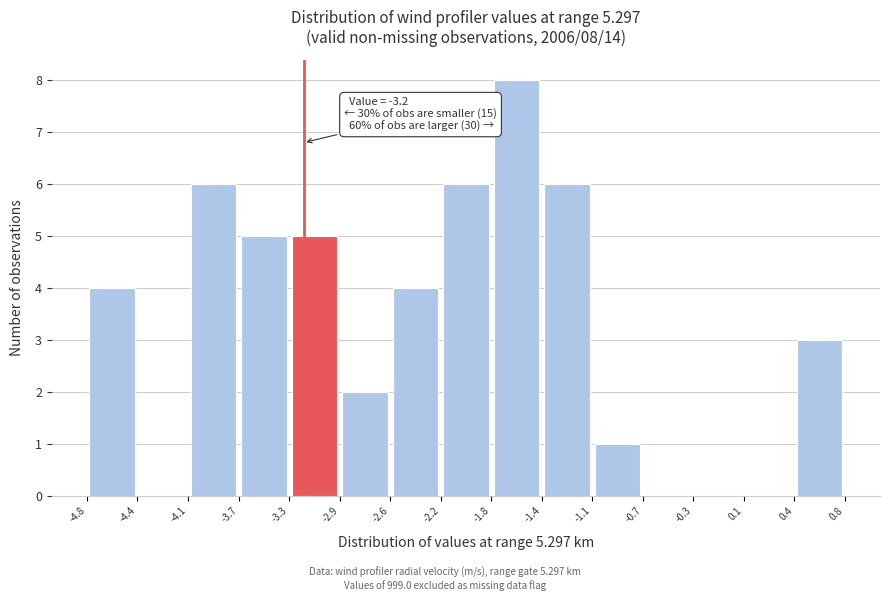

Over which range of the x-axis is the bar tallest?

-1.8 to -1.4